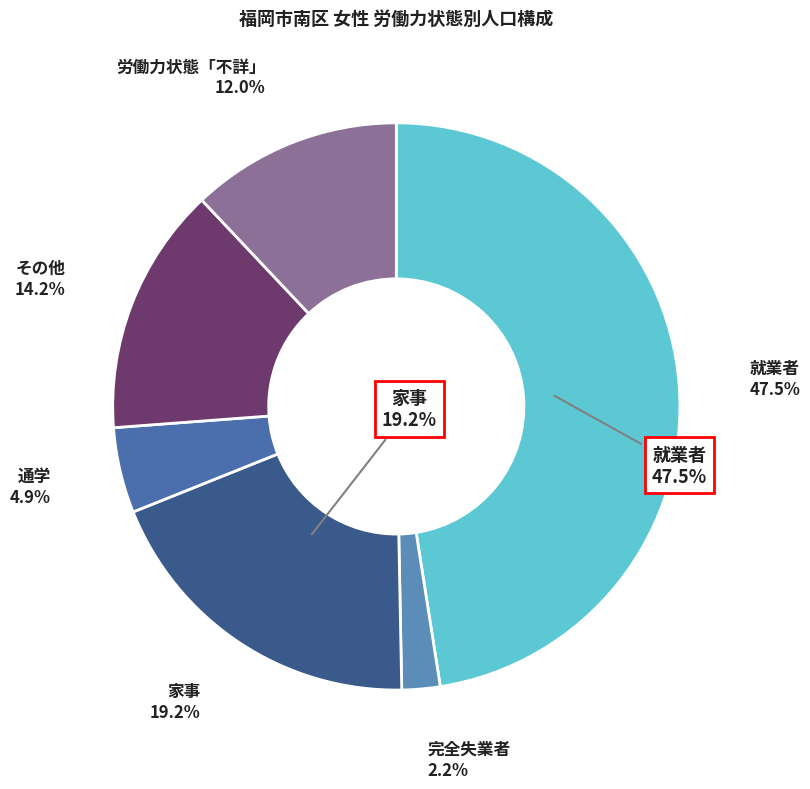

To the nearest percent, what portion does 通学 represent?

5%